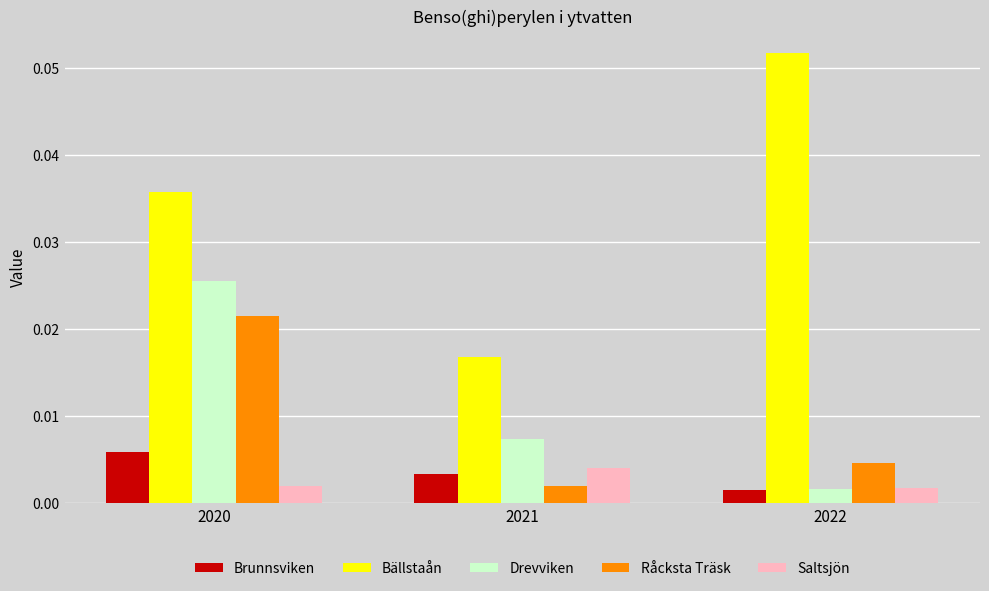

How many bars are there in total?

15